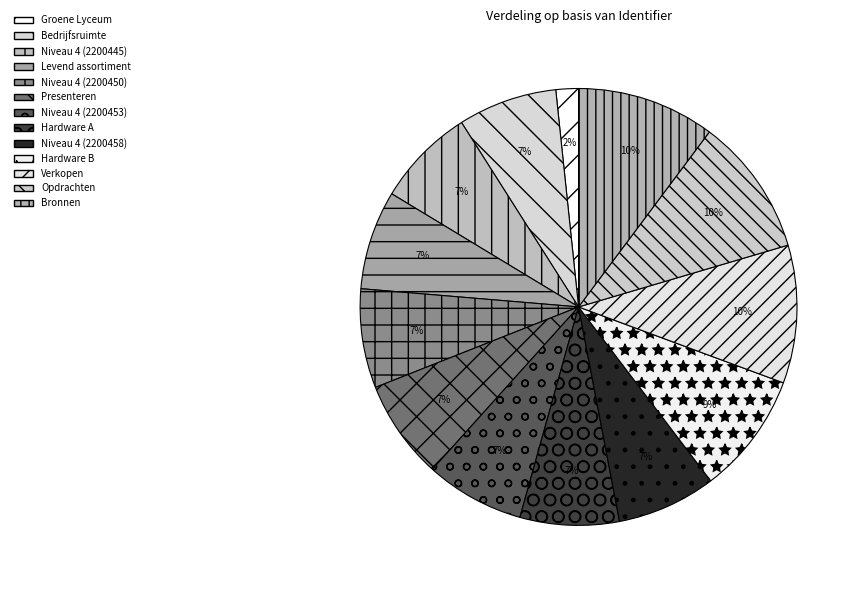

Do Niveau 4 (2200445) and Hardware B together represent more than half of the pie?

No